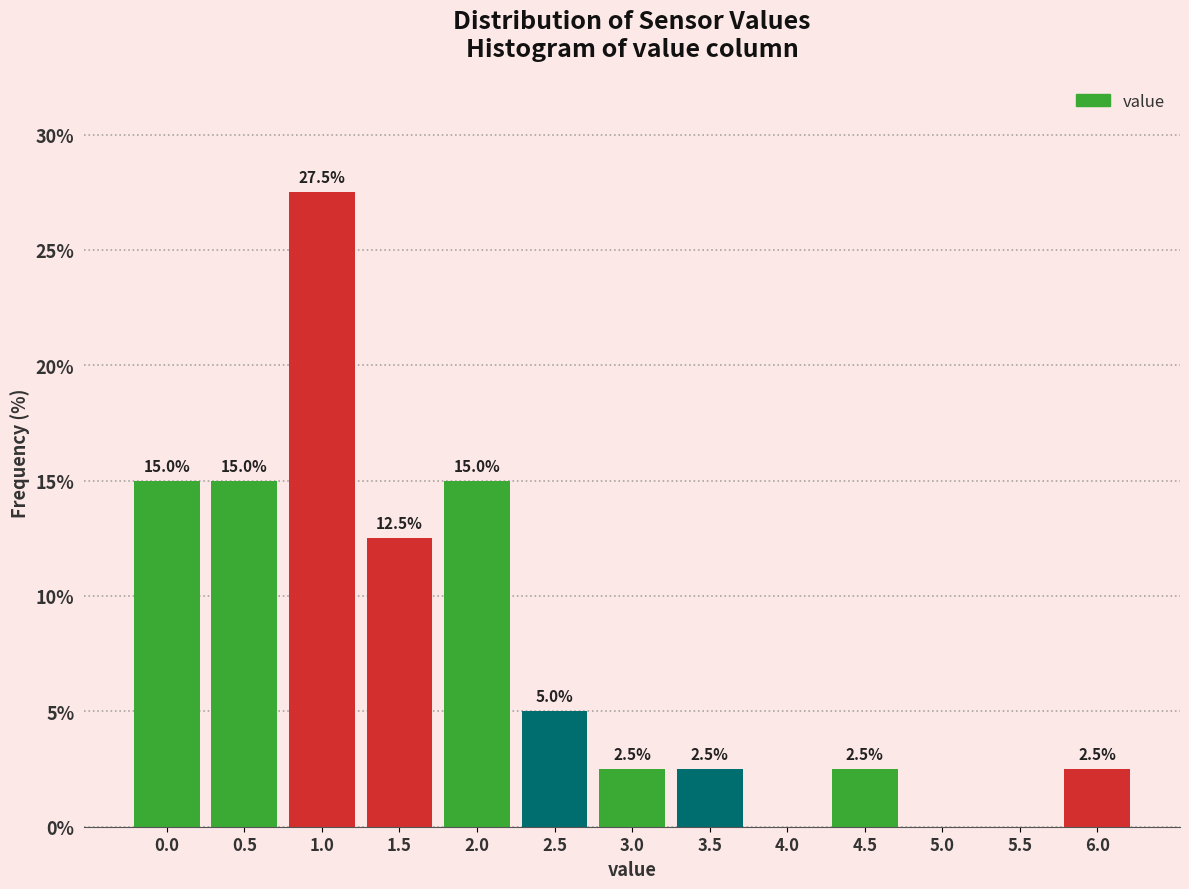

Reading left to right, what are all the values shown in this chart?

0.0=15.0	0.5=15.0	1.0=27.5	1.5=12.5	2.0=15.0	2.5=5.0	3.0=2.5	3.5=2.5	4.0=0.0	4.5=2.5	5.0=0.0	5.5=0.0	6.0=2.5